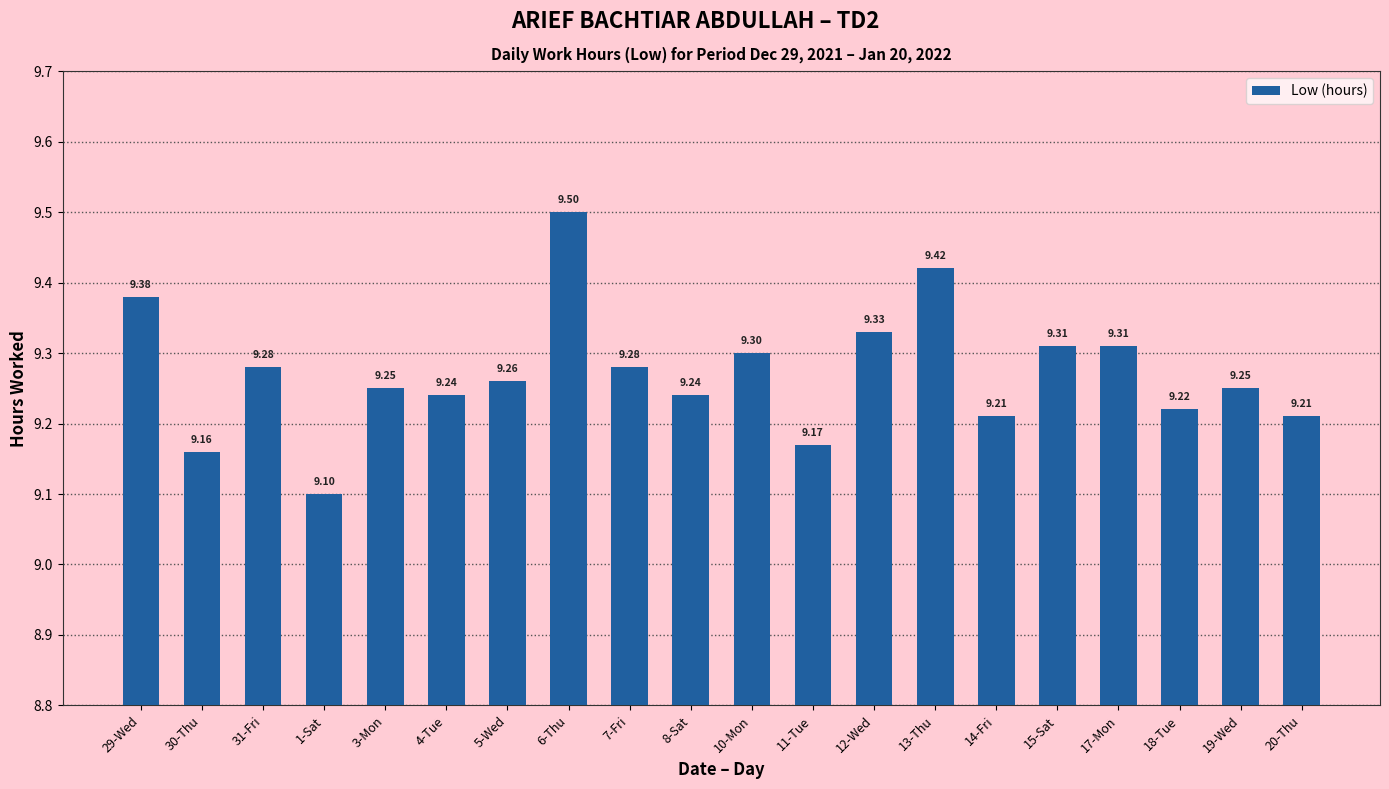

What is the change in value from 7-Fri to 13-Thu?

+0.1